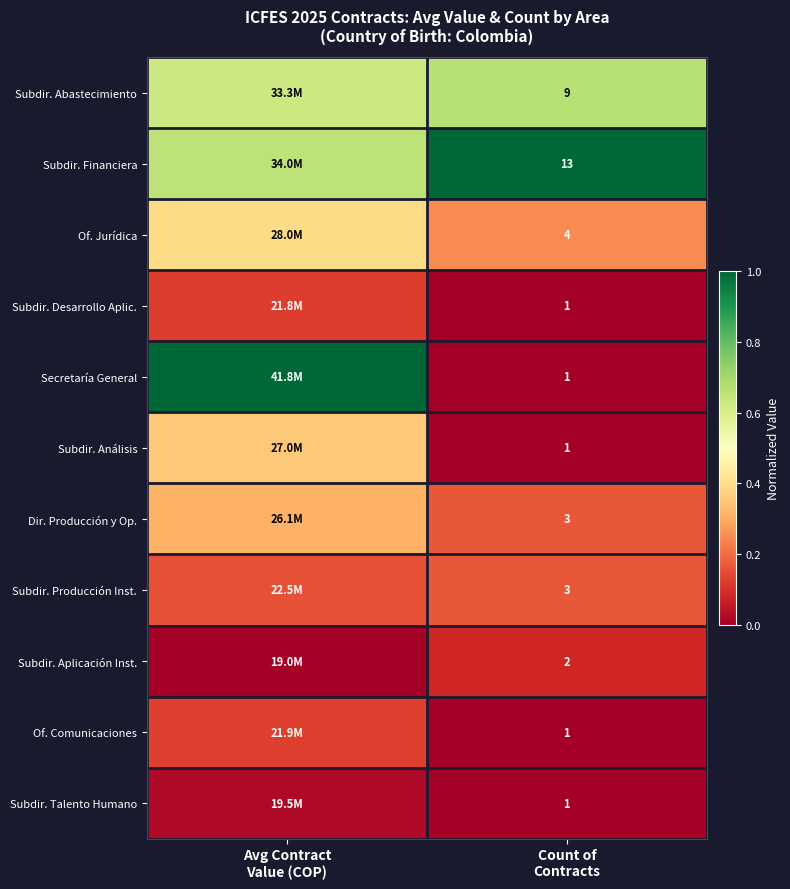

Where is Subdir. Talento Humano nearest to the value 0?

Count of Contracts